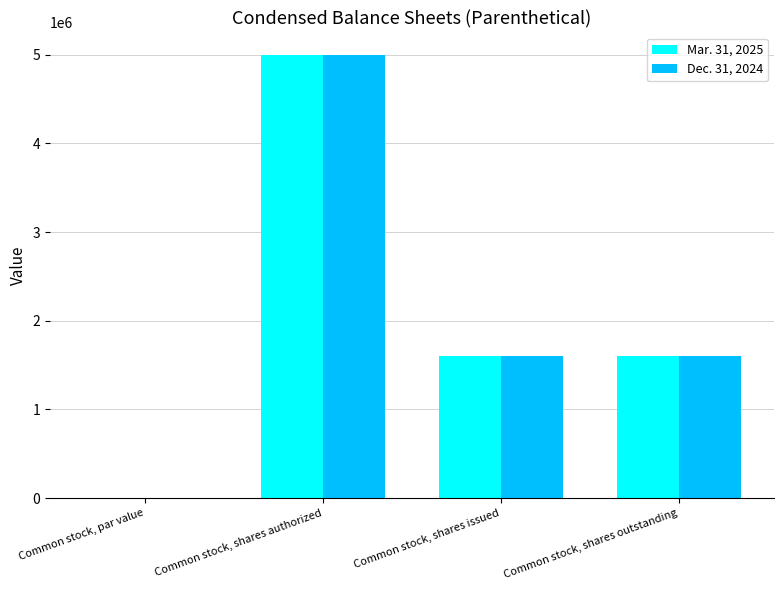

Is it true that Mar. 31, 2025 equals 2240553.0 at Common stock, shares issued?

False